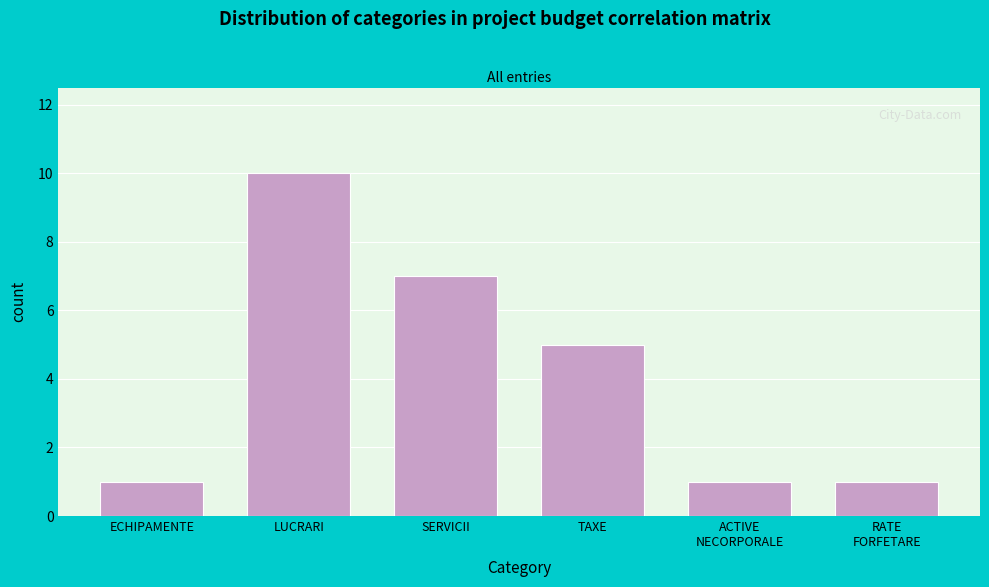

Reading left to right, extract all data points from this chart.

1	10	7	5	1	1